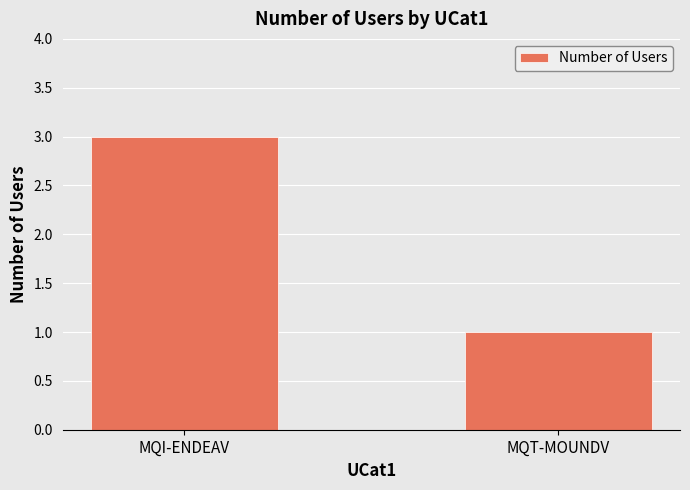

Reading left to right, what are all the values shown in this chart?

MQI-ENDEAV=3	MQT-MOUNDV=1